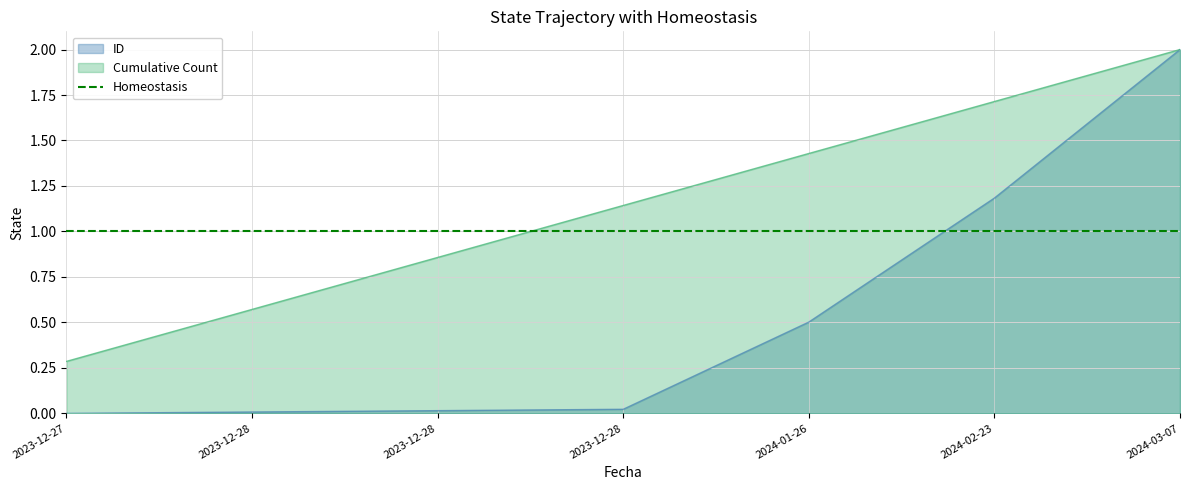

How many lines are shown in the chart?

1